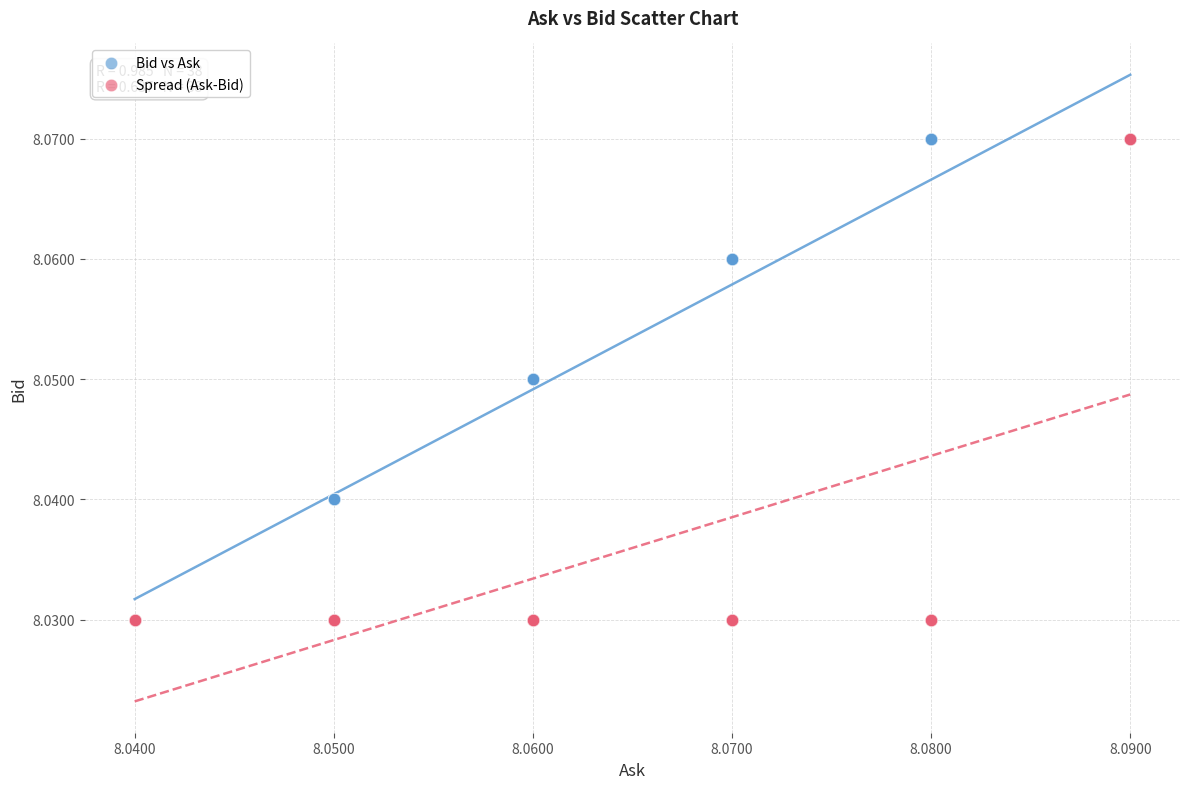

What are all the series names shown in the legend?

Bid vs Ask, Spread (Ask-Bid)